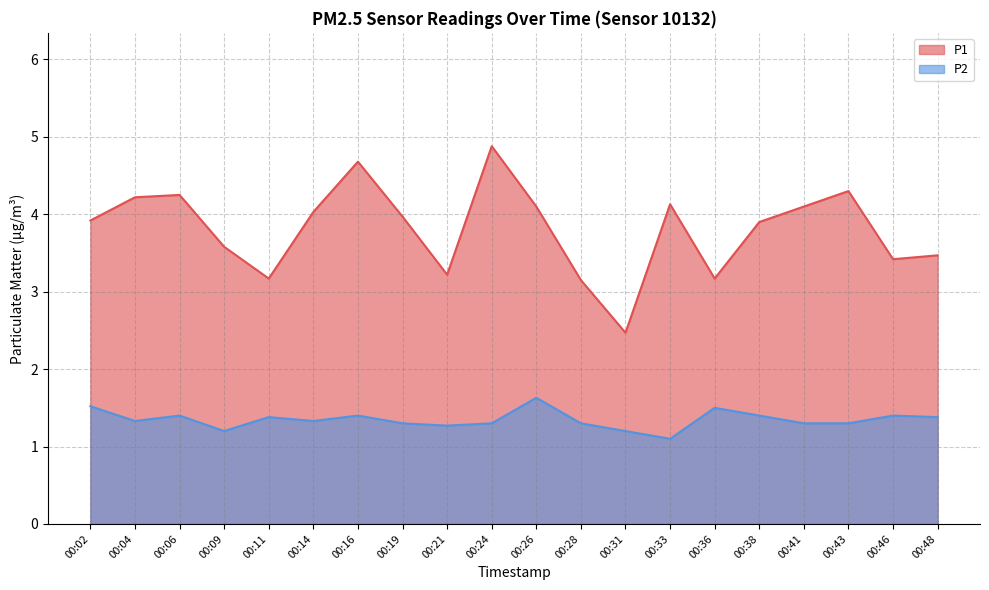

Reading left to right, what are all the values shown in this chart?

P1: 3.9	4.2	4.2	3.6	3.2	4.0	4.7	4.0	3.2	4.9	4.1	3.1	2.5	4.1	3.2	3.9	4.1	4.3	3.4	3.5
P2: 1.5	1.3	1.4	1.2	1.4	1.3	1.4	1.3	1.3	1.3	1.6	1.3	1.2	1.1	1.5	1.4	1.3	1.3	1.4	1.4